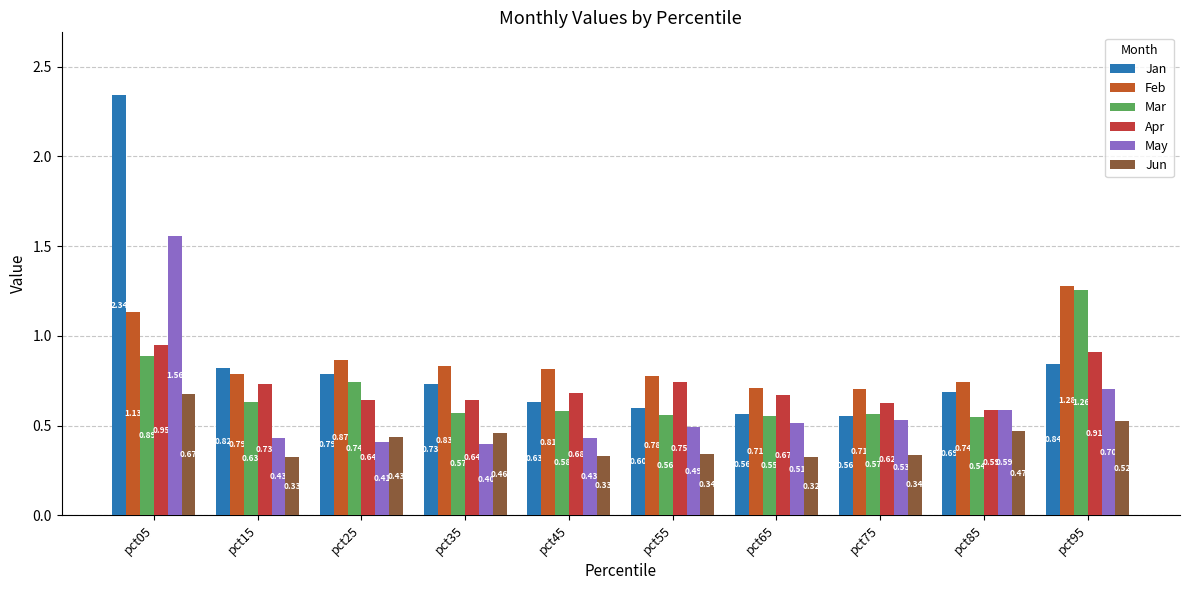

Between pct05 and pct55, which is larger?

pct05